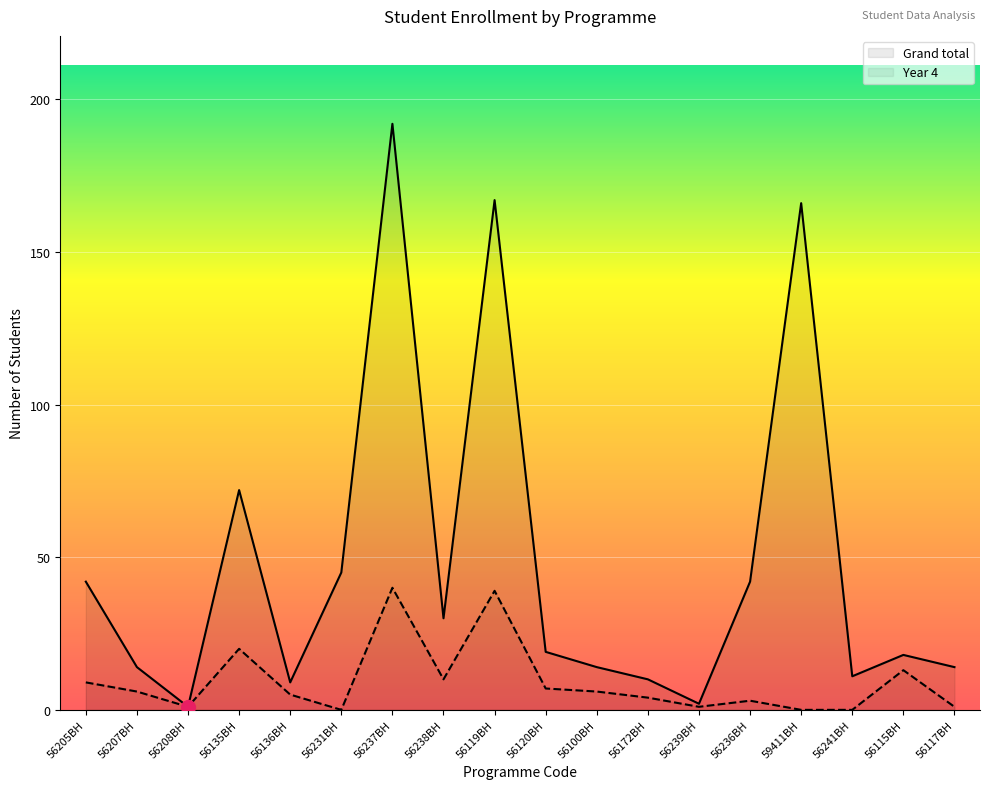

True or false: Year 4 and Grand total intersect in this chart.

False